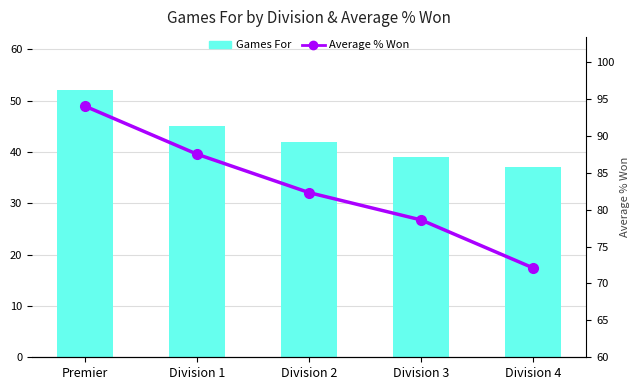

Which category has the highest value in the Average % Won series?

Premier